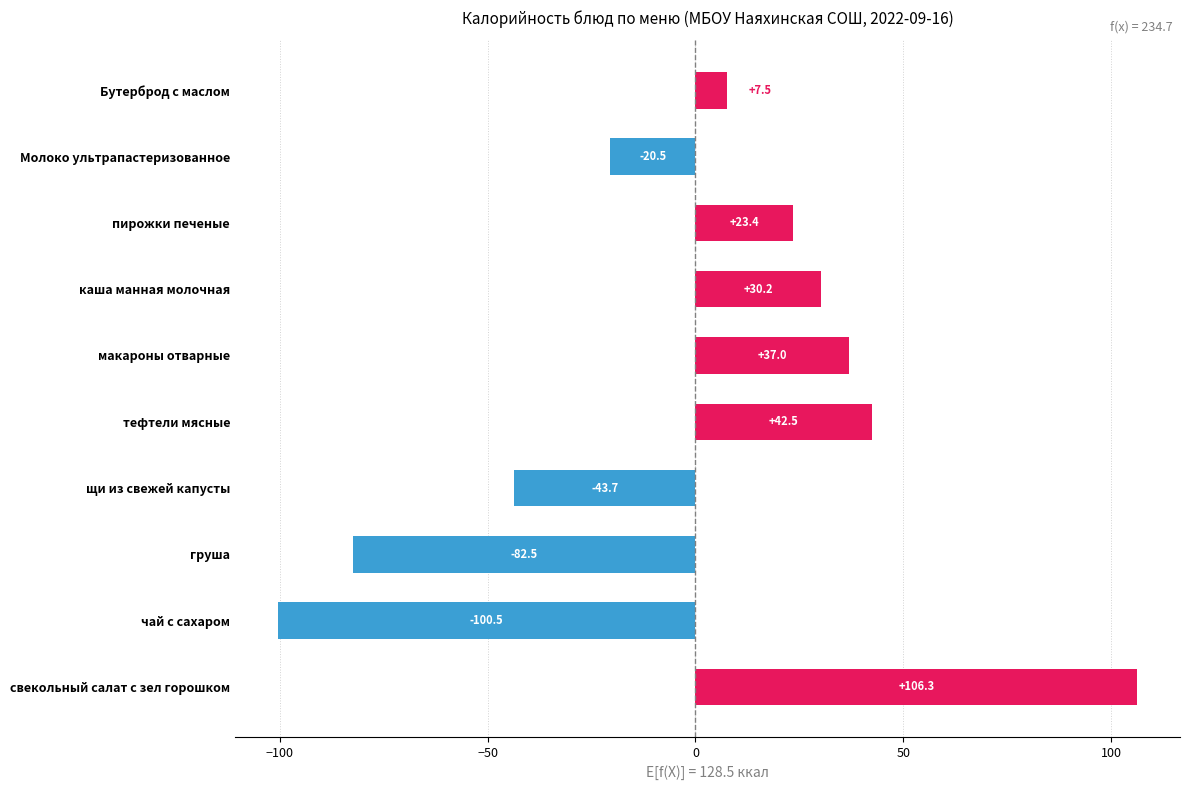

Which label corresponds to the largest value in the chart?

свекольный салат с зел горошком